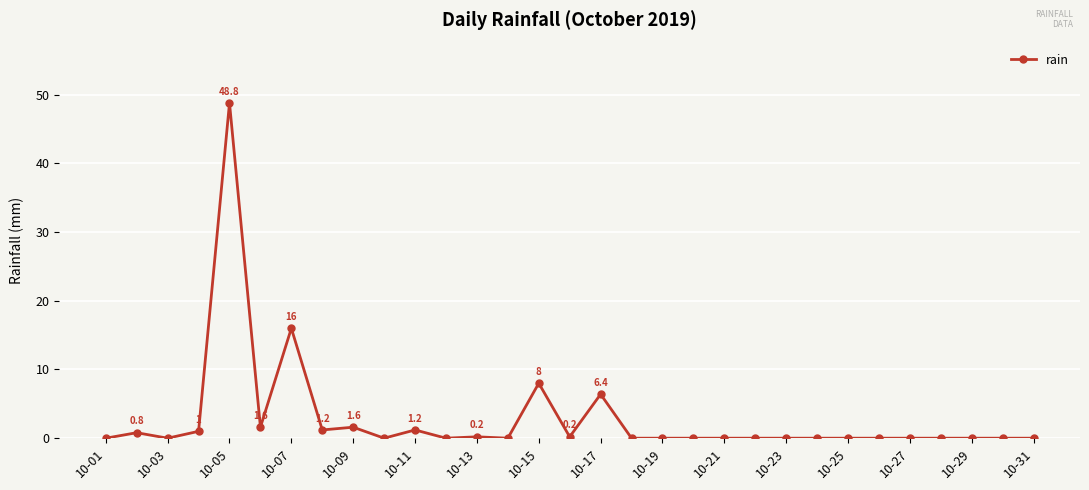

True or false: there are more than 2 points higher than both neighbors.

True